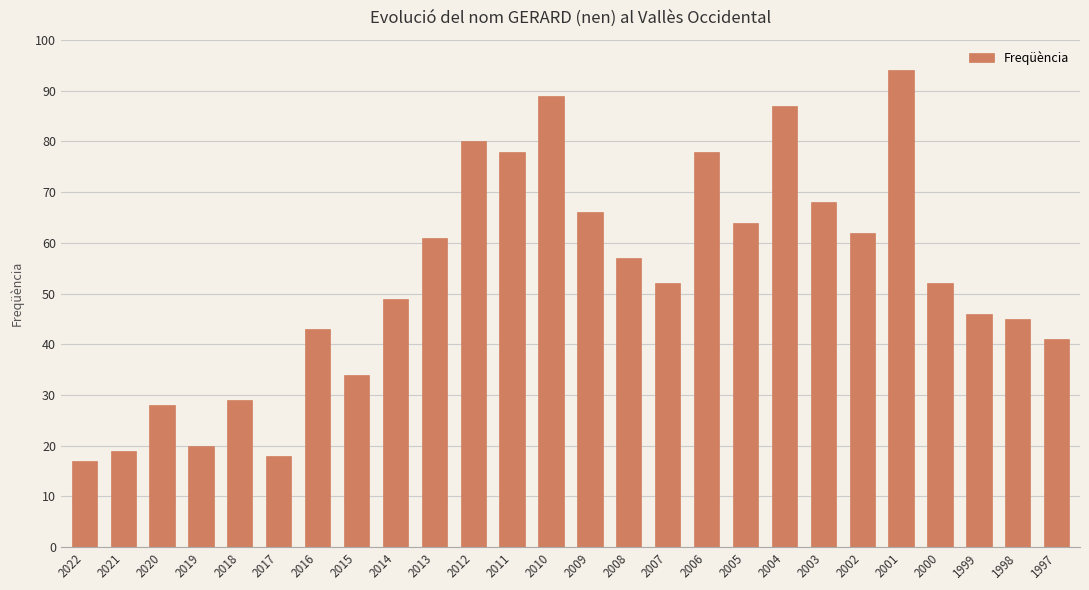

Reading right to left, transcribe all the data shown in this chart.

41	45	46	52	94	62	68	87	64	78	52	57	66	89	78	80	61	49	34	43	18	29	20	28	19	17